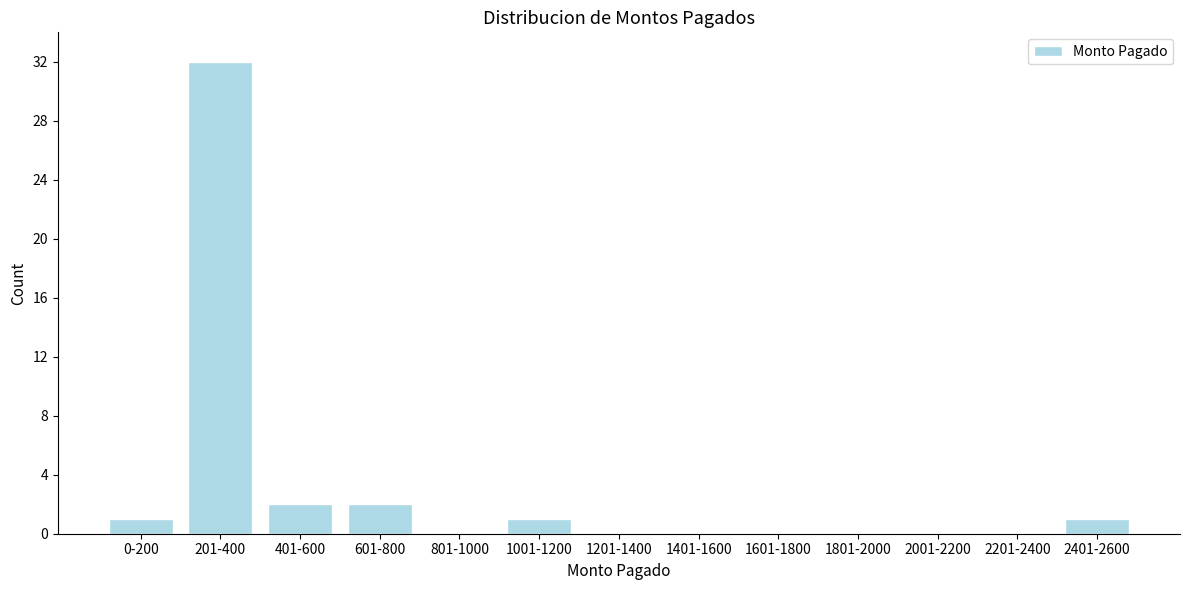

Reading left to right, transcribe all the data shown in this chart.

0-200=1	201-400=32	401-600=2	601-800=2	801-1000=0	1001-1200=1	1201-1400=0	1401-1600=0	1601-1800=0	1801-2000=0	2001-2200=0	2201-2400=0	2401-2600=1